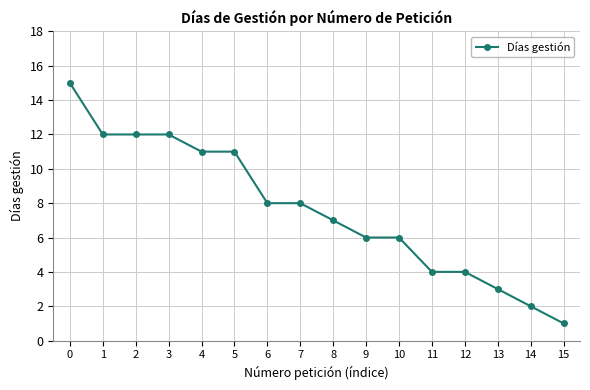

What is the sum of all values?

122